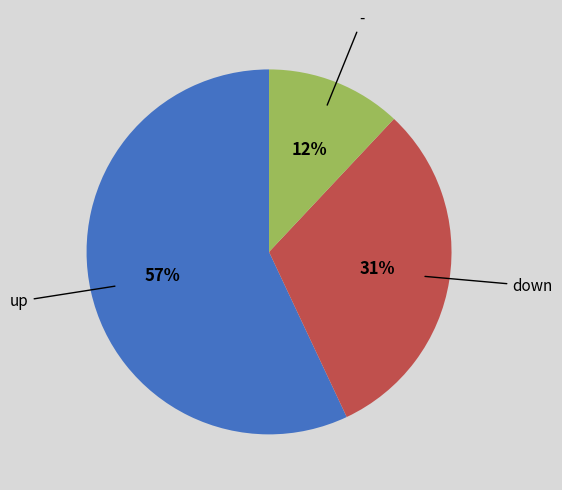

Is there any slice that represents more than half of the pie?

Yes